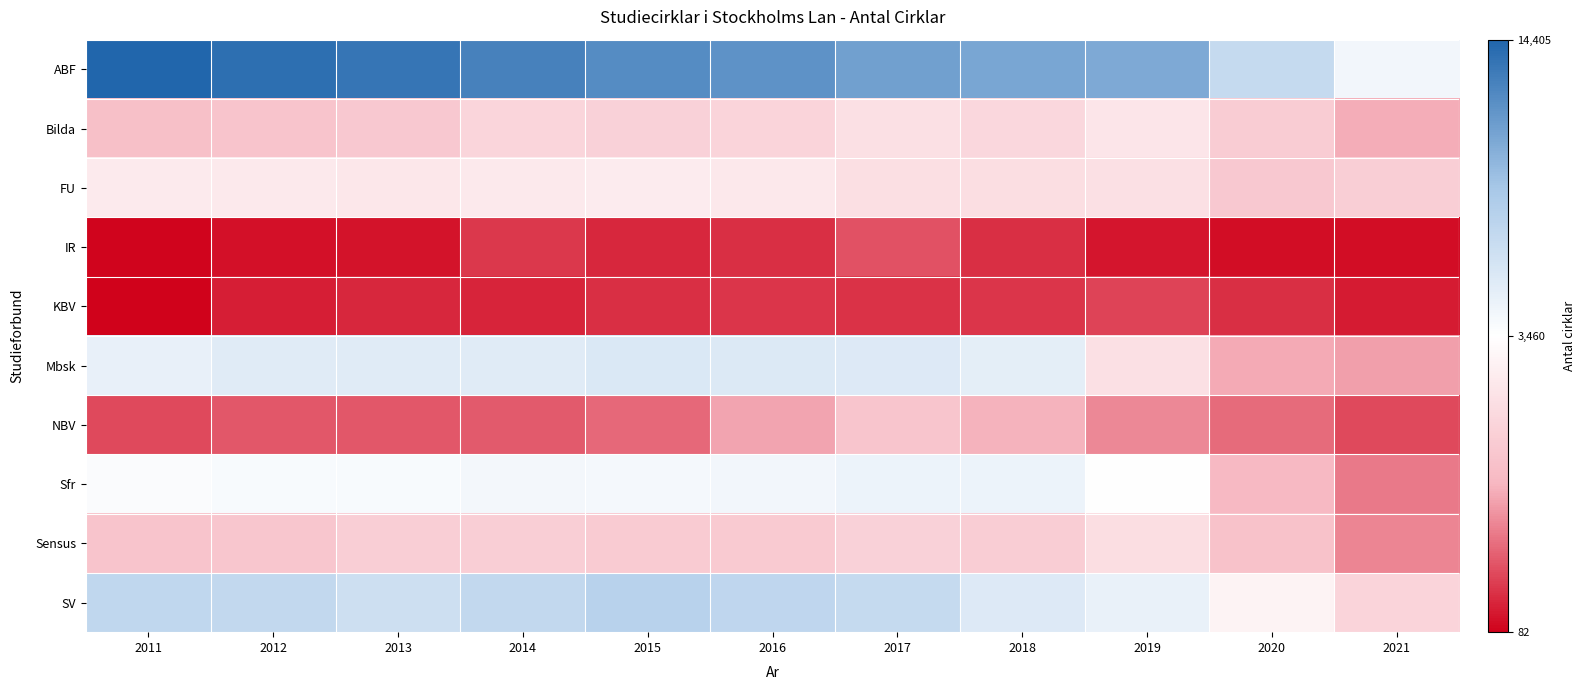

What is the total value across all series at 2013?

38317